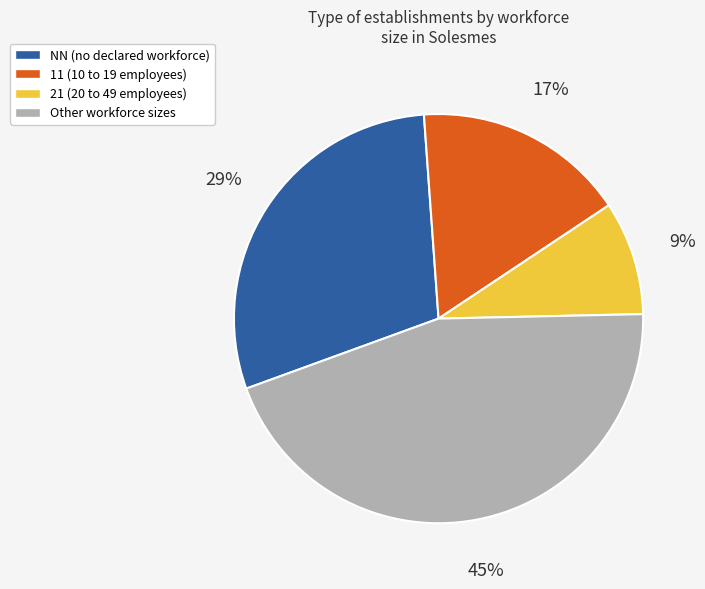

Count the number of slices in the pie.

4